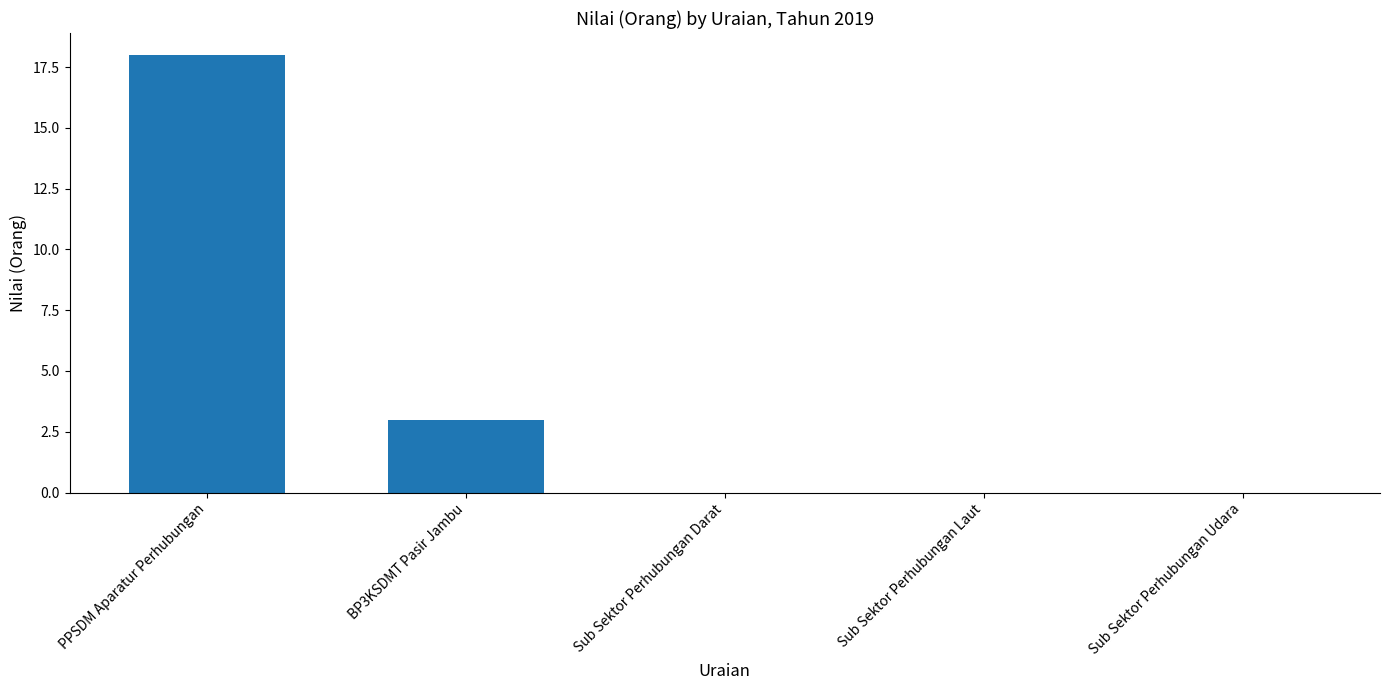

What is the sum of all values?

21